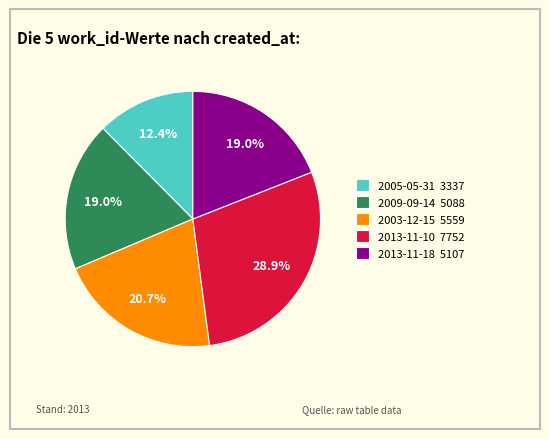

To the nearest percent, what portion does 2003-12-15 represent?

21%